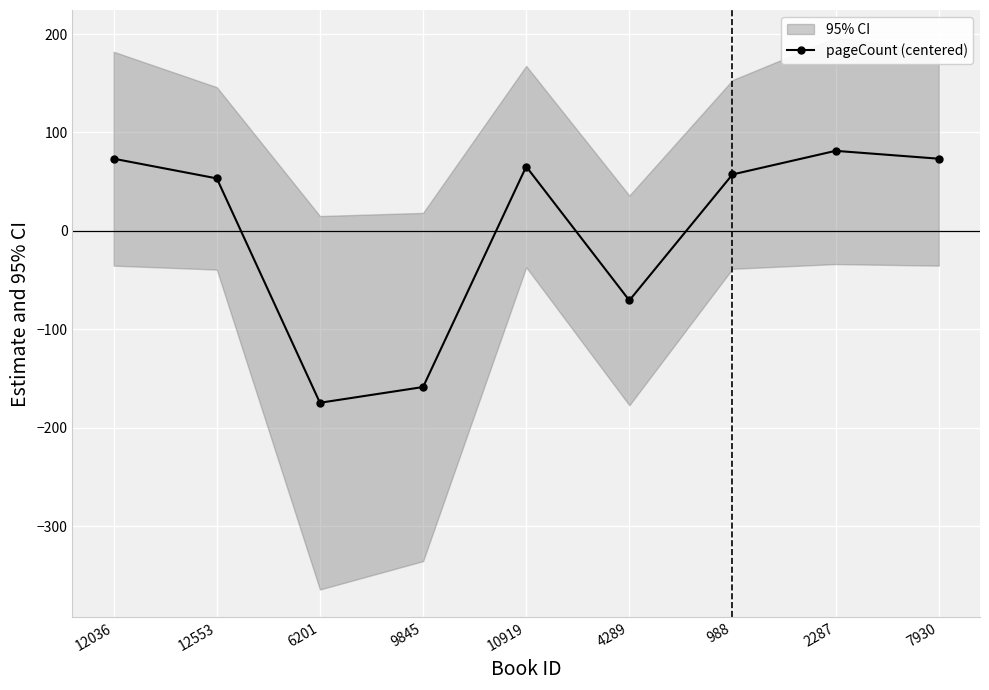

Where is the first local maximum?

10919